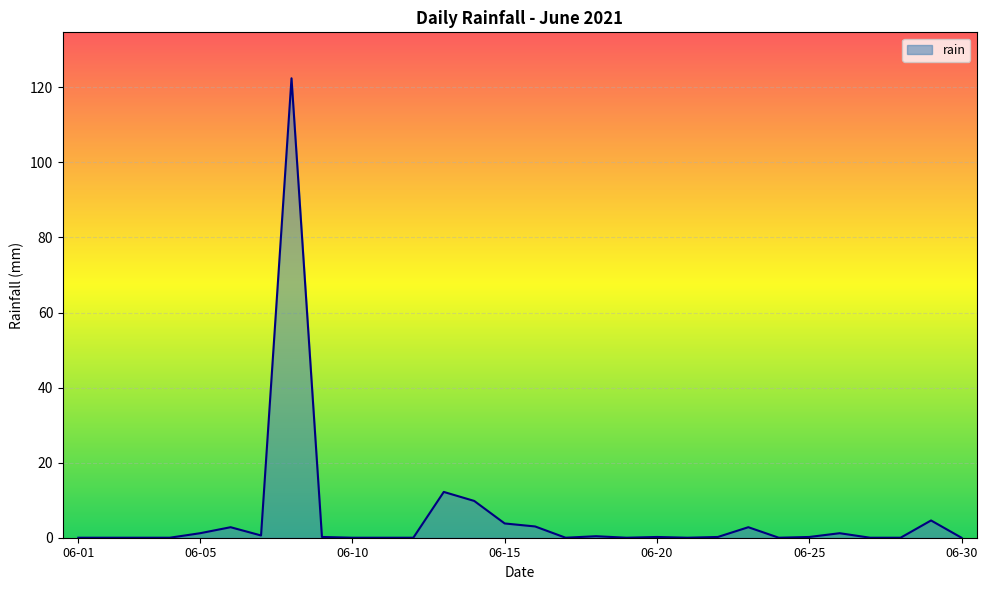

How many lines are shown in the chart?

1